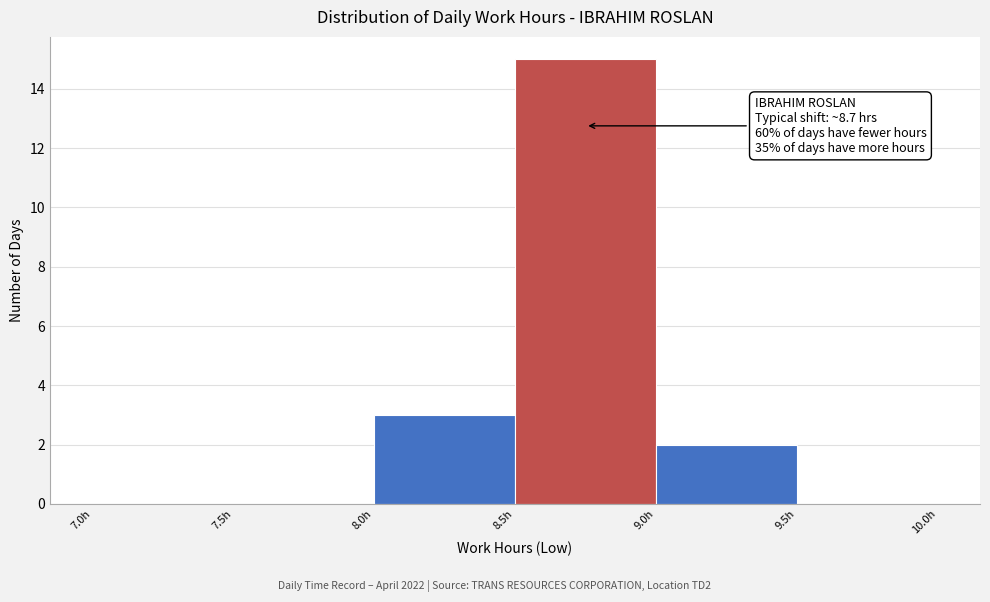

Which range on the x-axis has the tallest bar?

8.5 to 9.0